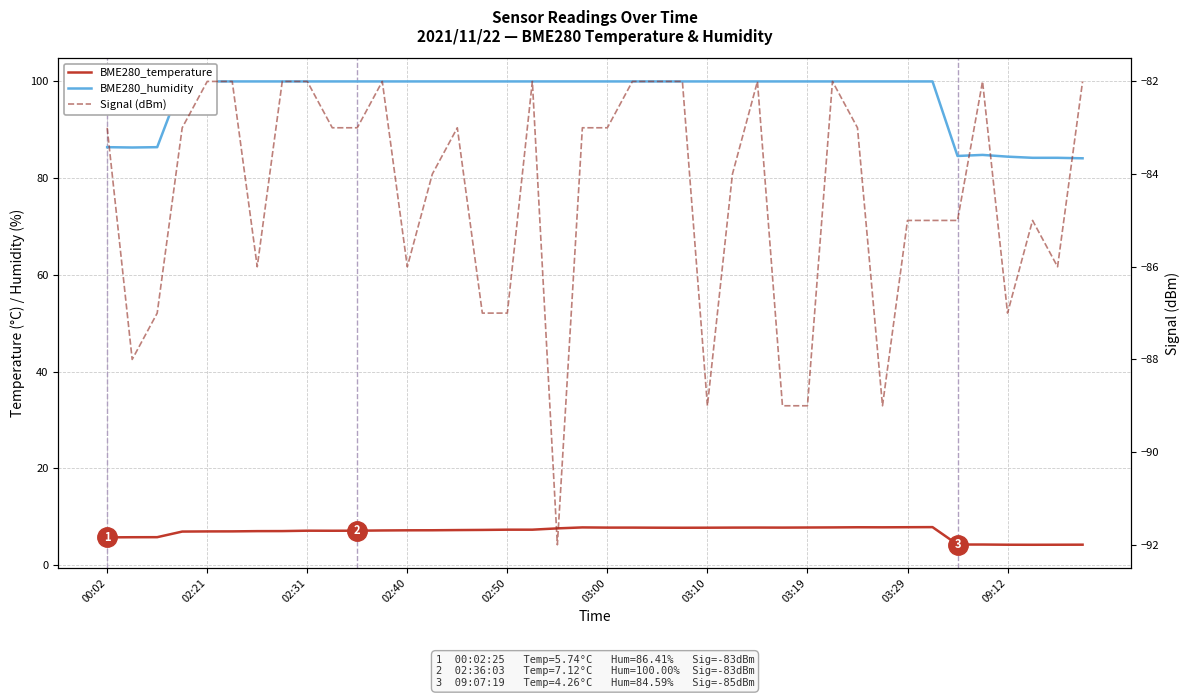

At how many categories does at least one series exceed -65?

40